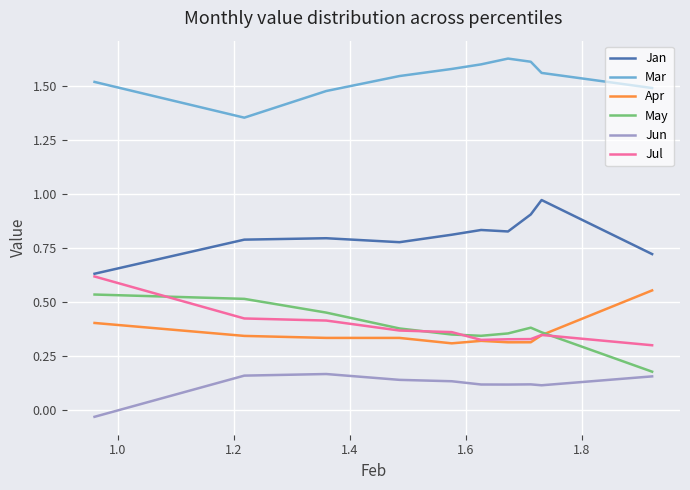

True or false: Jan has more than 0 interior local peaks.

True